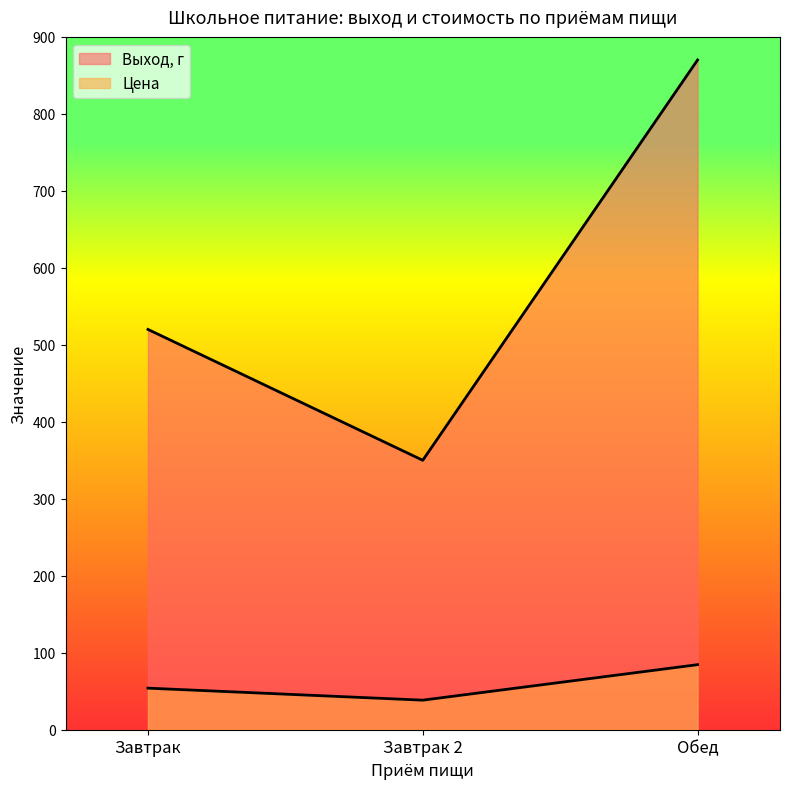

Rank the series by their maximum value, from lowest to highest.

Цена, Выход, г